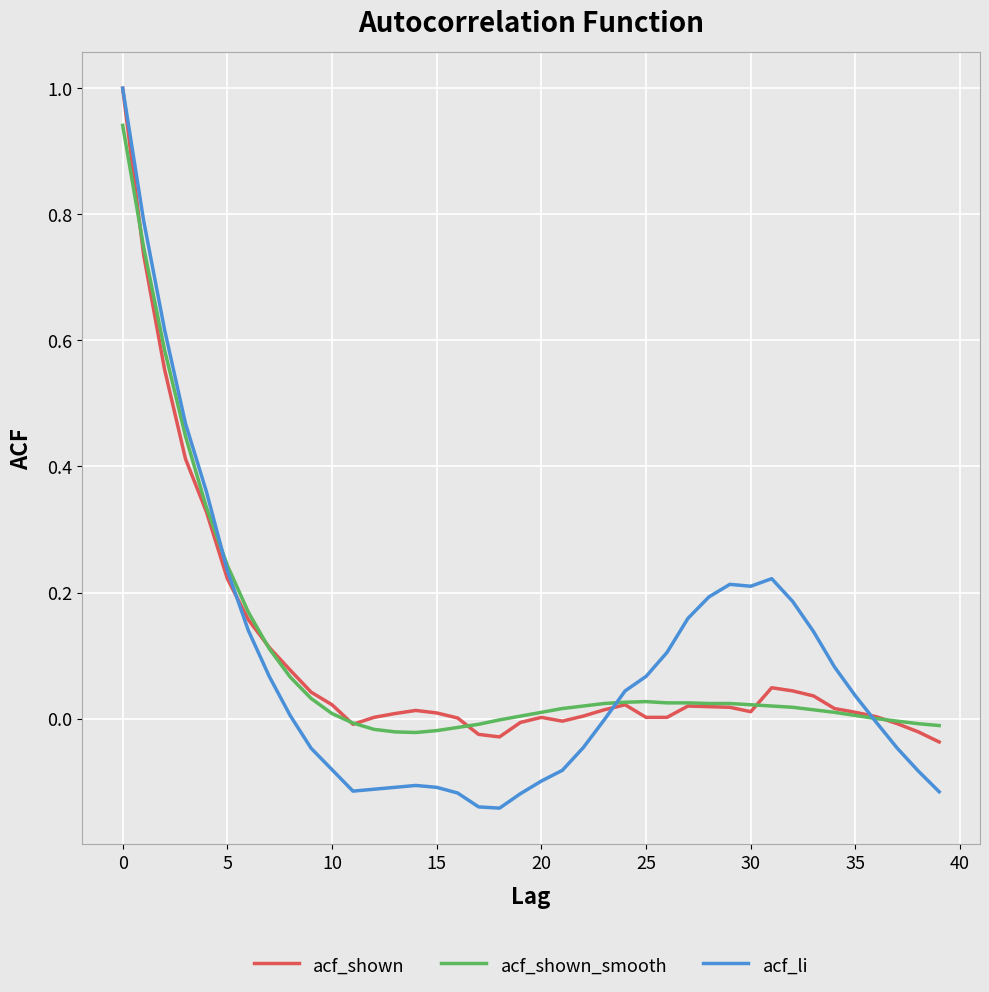

Which series has the widest spread of values?

acf_li